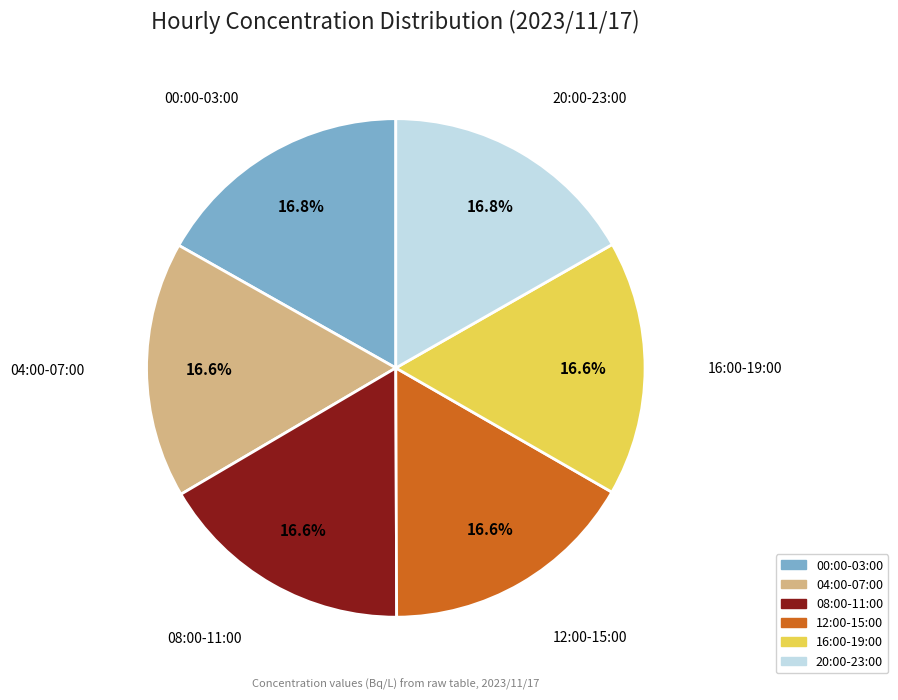

How many segments does this pie chart have?

6